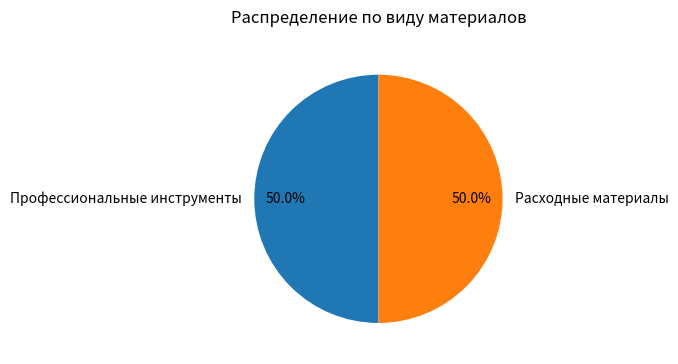

Combined, what portion of the pie is Расходные материалы and Профессиональные инструменты?

100.0%